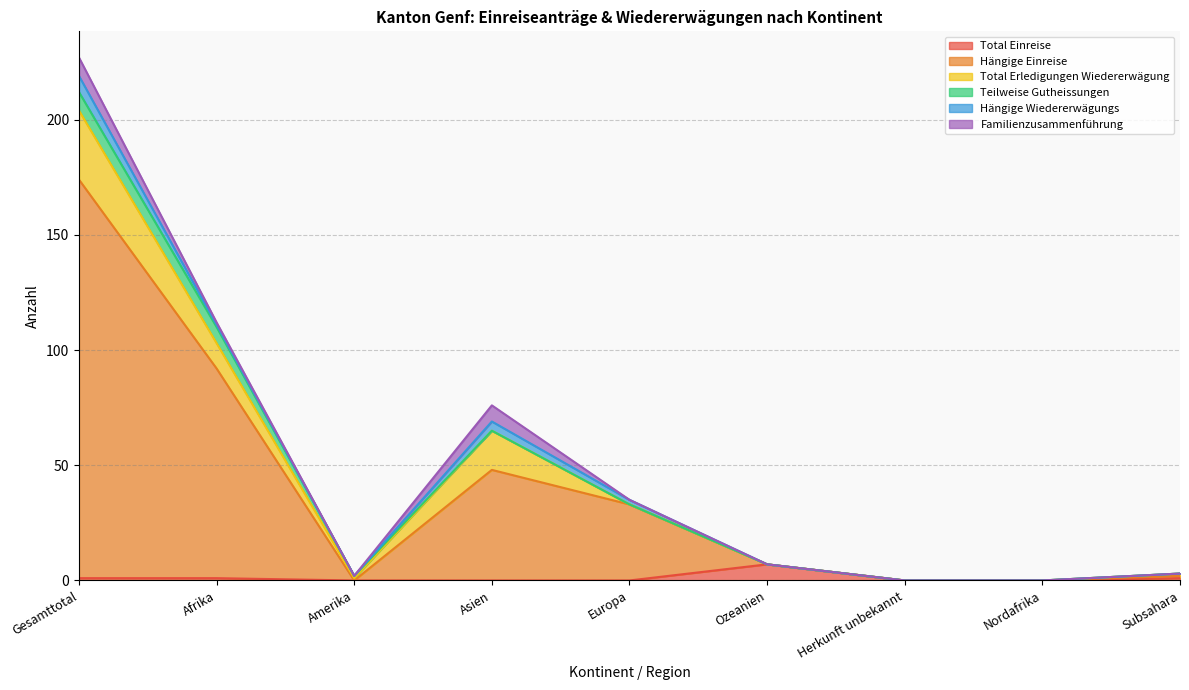

Which category has the highest value in the Total Einreise series?

Ozeanien